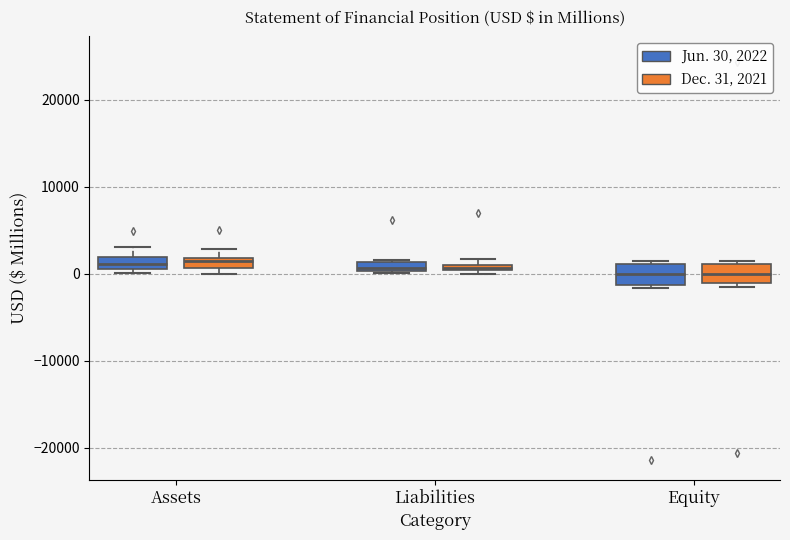

Where is the lower edge of the box for Assets (Jun. 30, 2022) on the y-axis? The values are not printed on the chart, so give them approximately, as read against the axis.

1000